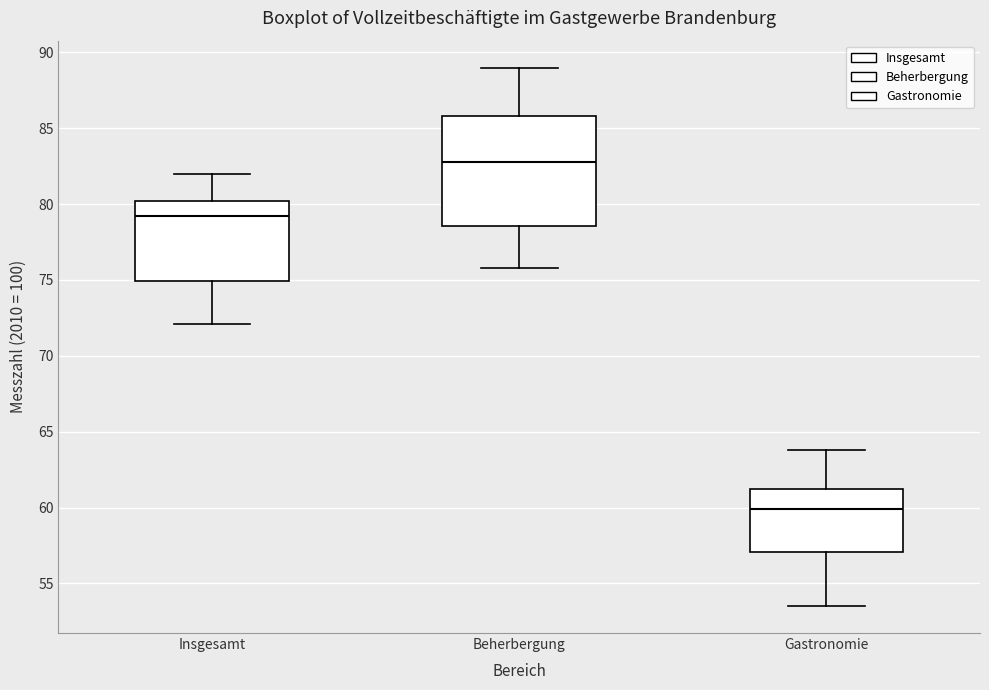

Where does the median line of the box for Insgesamt sit on the y-axis? The values are not printed on the chart, so give them approximately, as read against the axis.

79.0